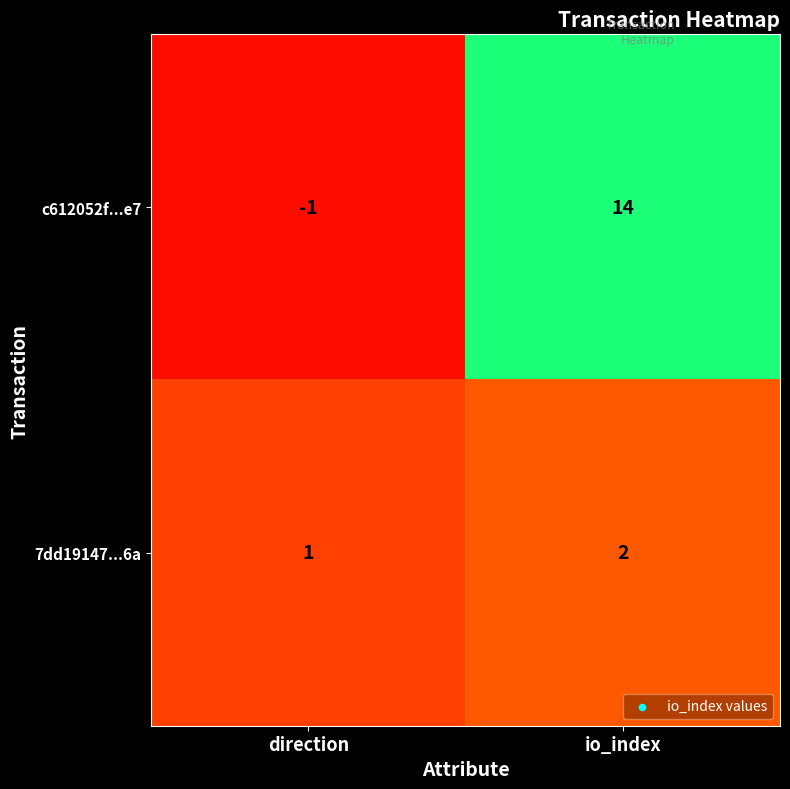

Which series changed the most between direction and io_index?

c612052f...e7